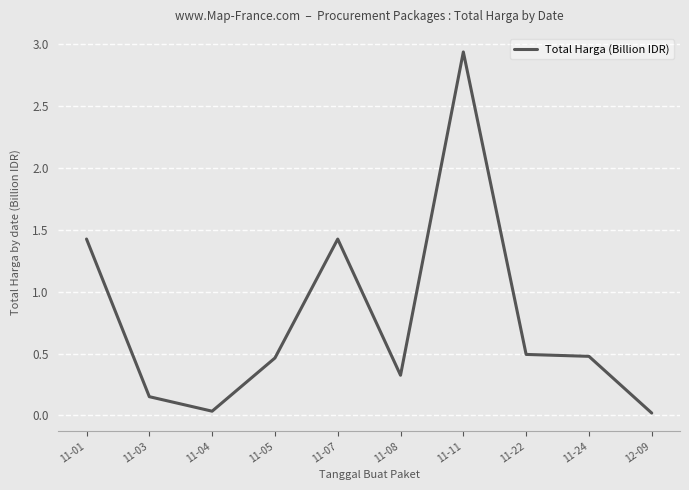

What is the average value?

0.8